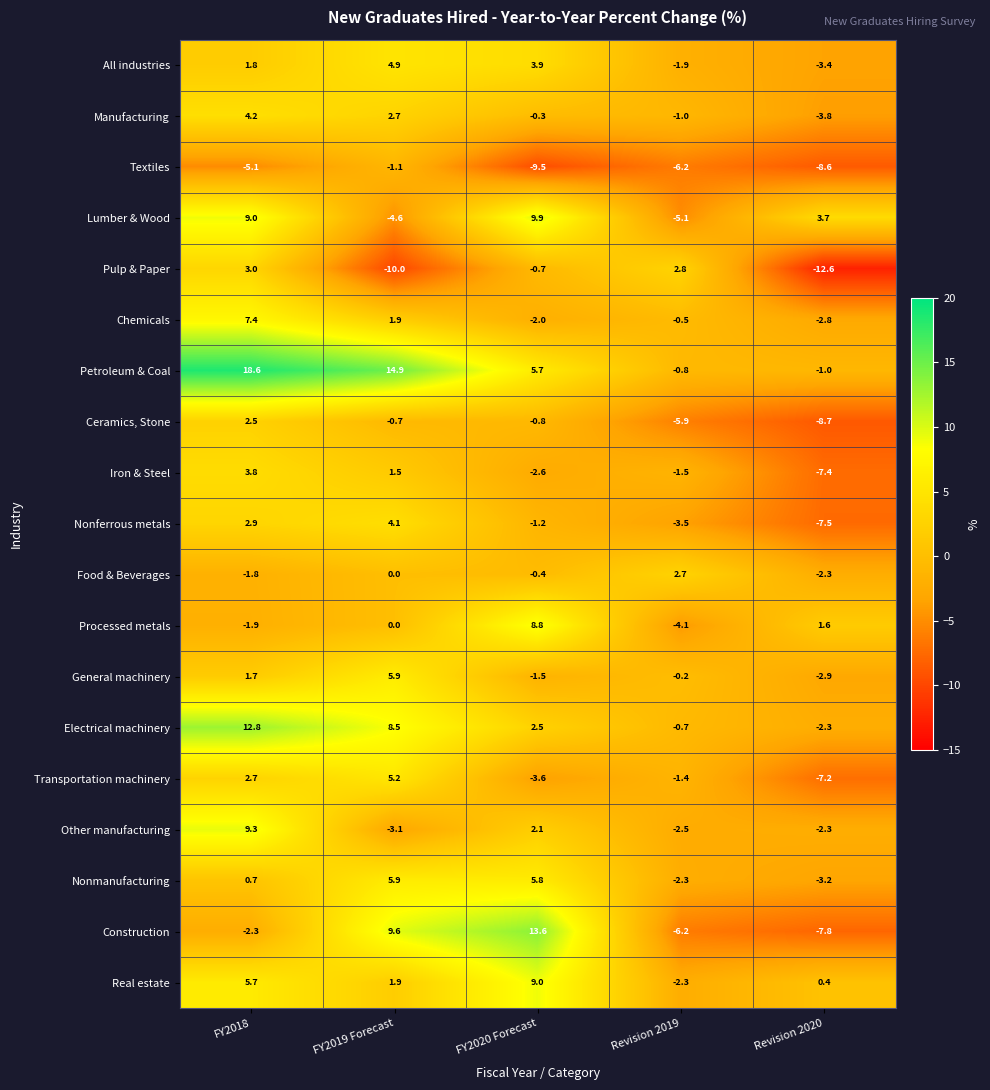

Which series has the largest total across all categories?

Petroleum & Coal